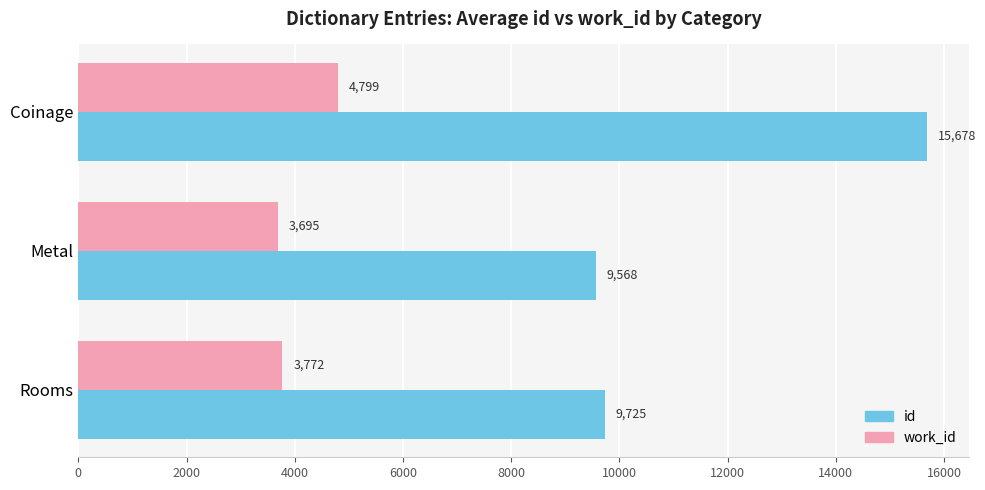

What is the difference between the highest and lowest values at Rooms?

5953